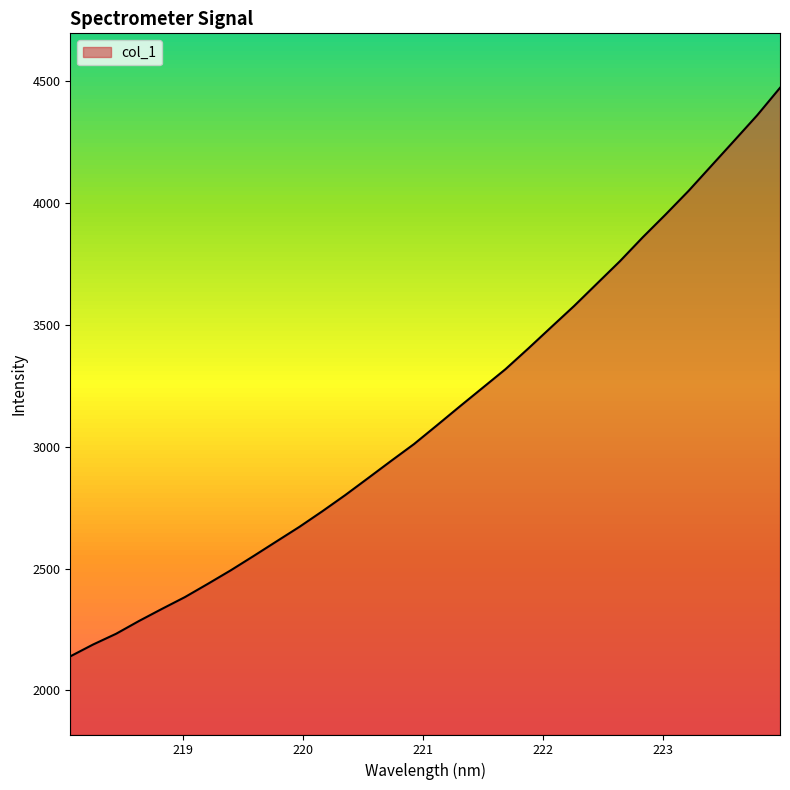

What is the greatest value displayed?

4473.9